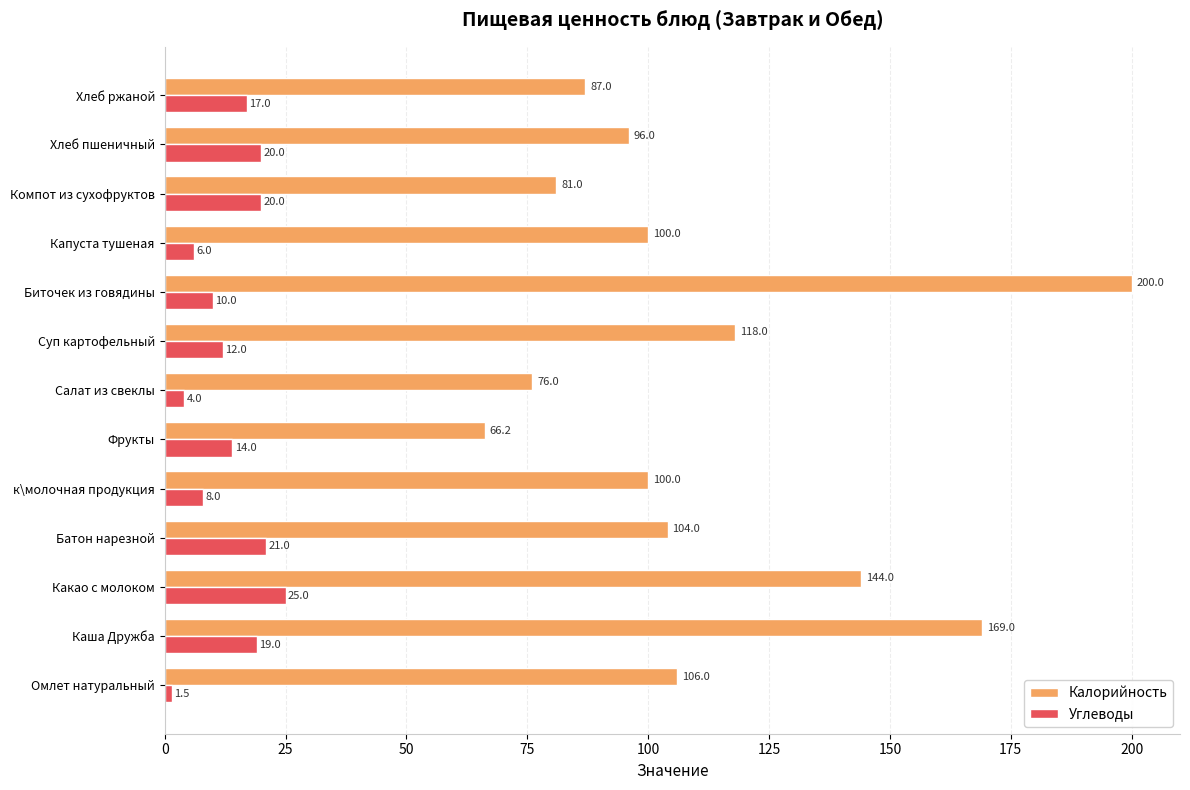

Between к\молочная продукция and Хлеб ржаной, which series saw the biggest shift?

Калорийность